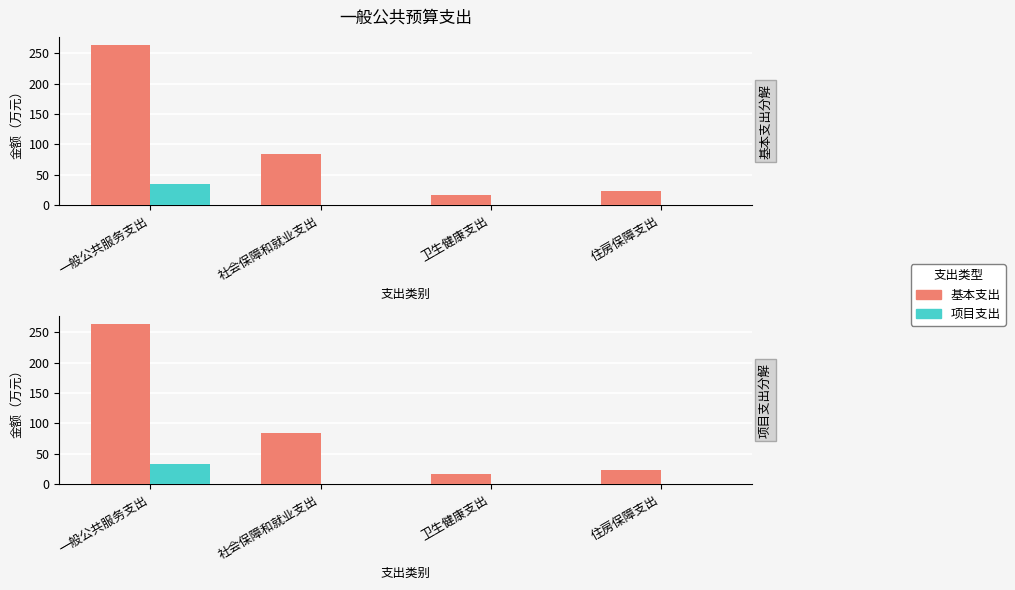

Which series has the largest total across all categories?

基本支出